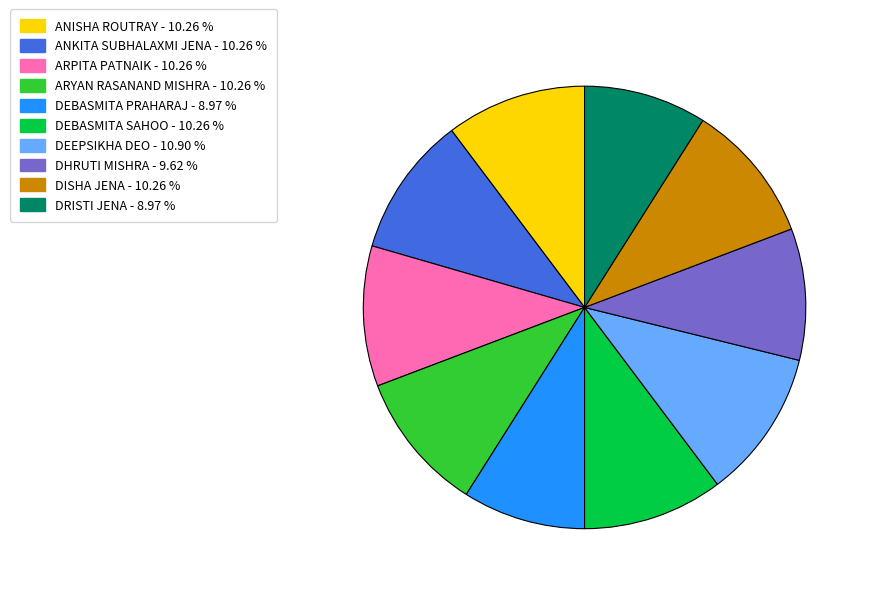

Does any single category account for the majority?

No